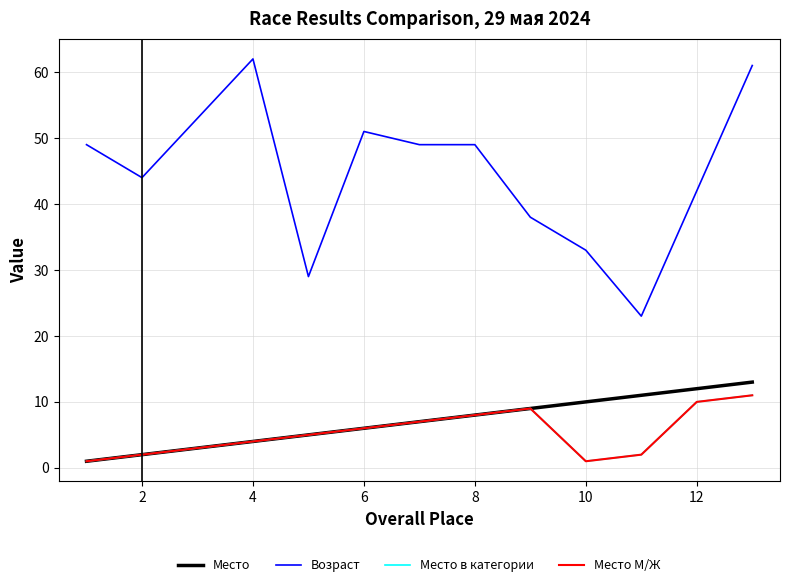

Is this an area chart (filled region under the line)?

No